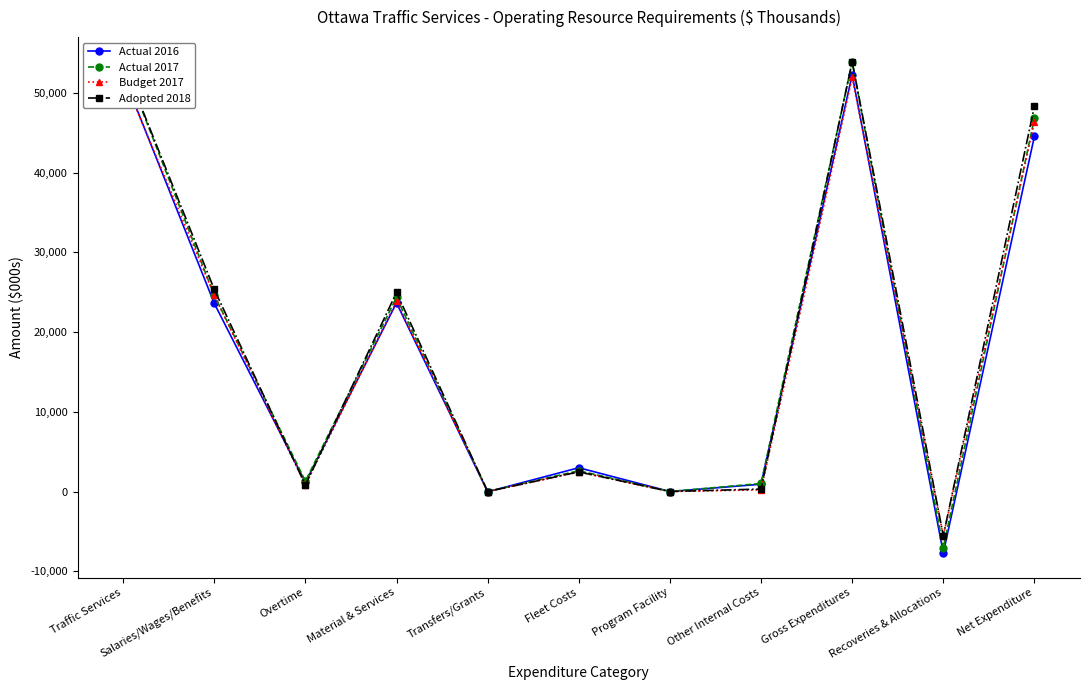

What is the approximate value of Actual 2016 at Gross Expenditures?

52274